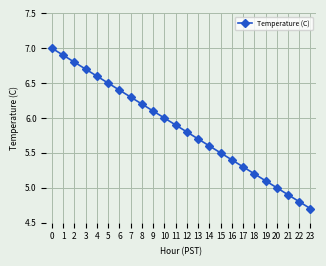

Between 20 and 8, which is larger?

8